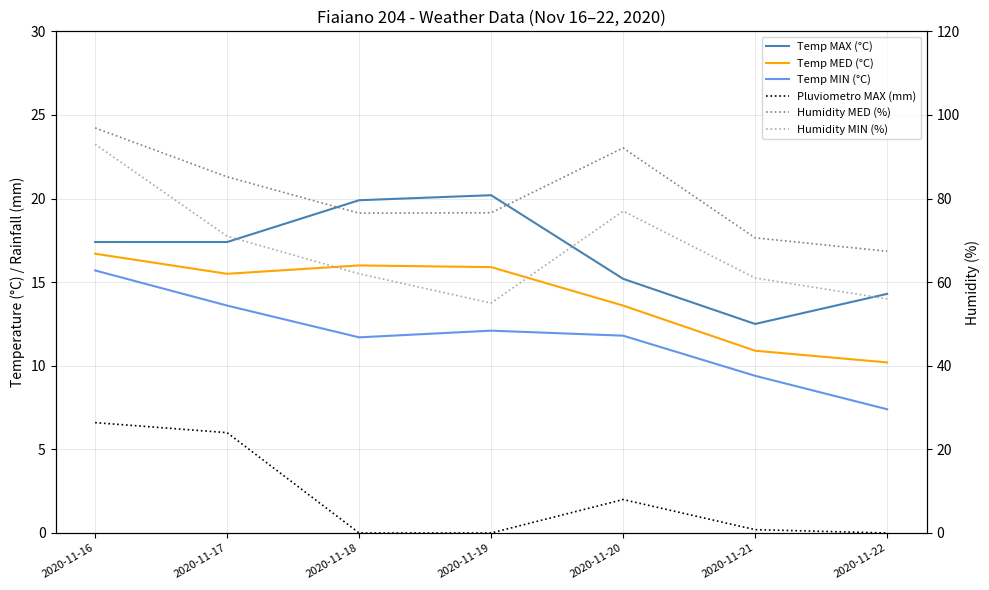

How many values in the Humidity MIN (%) series exceed 62?

3